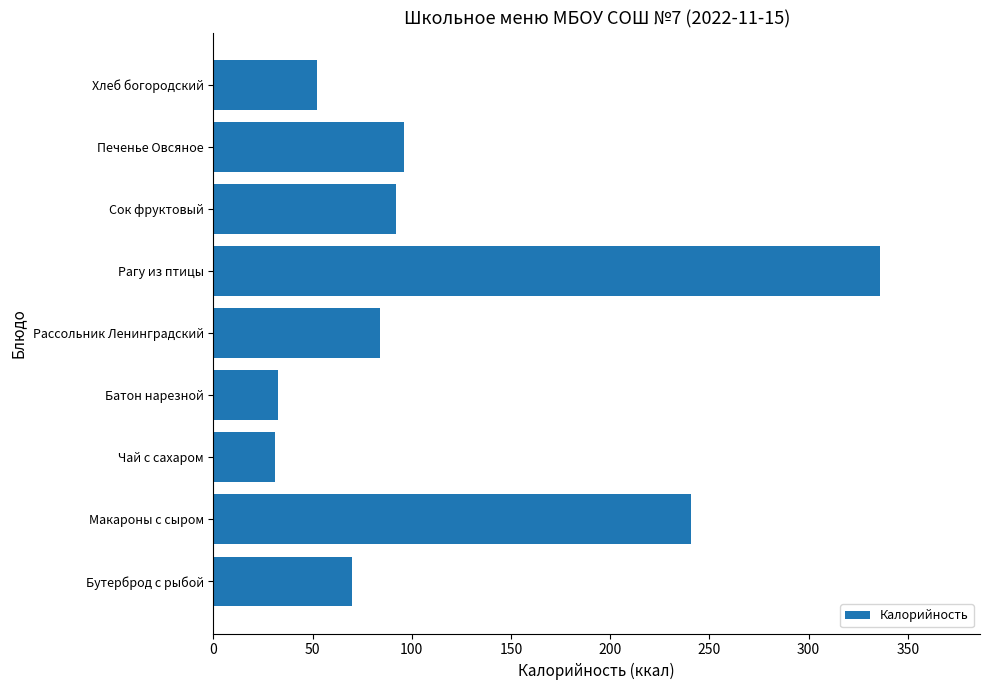

Approximately how many times larger is the value at Батон нарезной compared to Сок фруктовый?

0.4